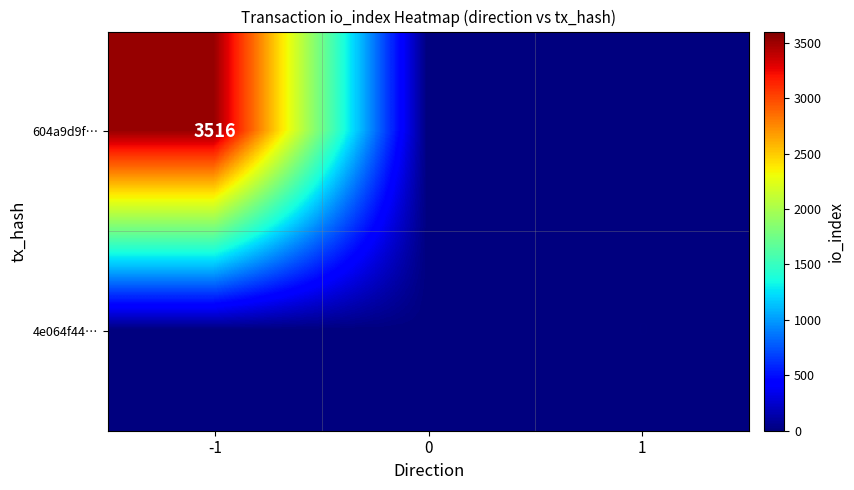

At how many categories does at least one series exceed 3392?

1